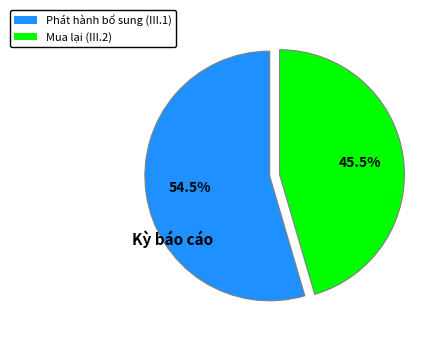

Is there any slice that represents more than half of the pie?

Yes